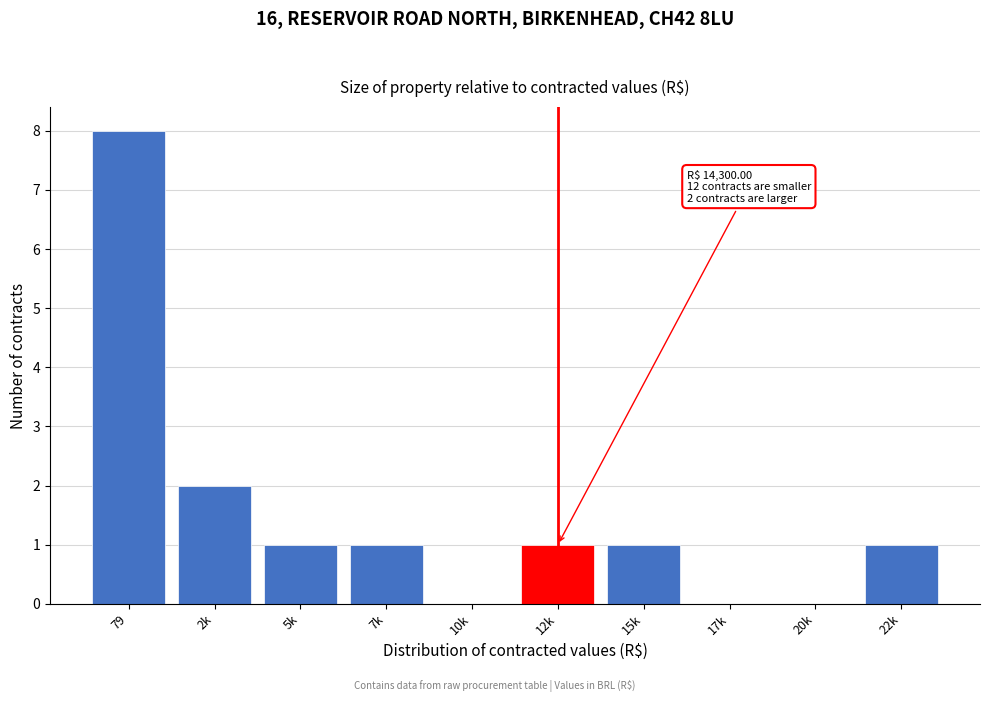

Reading right to left, list all the values displayed in this chart.

22k=1	20k=0	17k=0	15k=1	12k=1	10k=0	7k=1	5k=1	2k=2	79=8